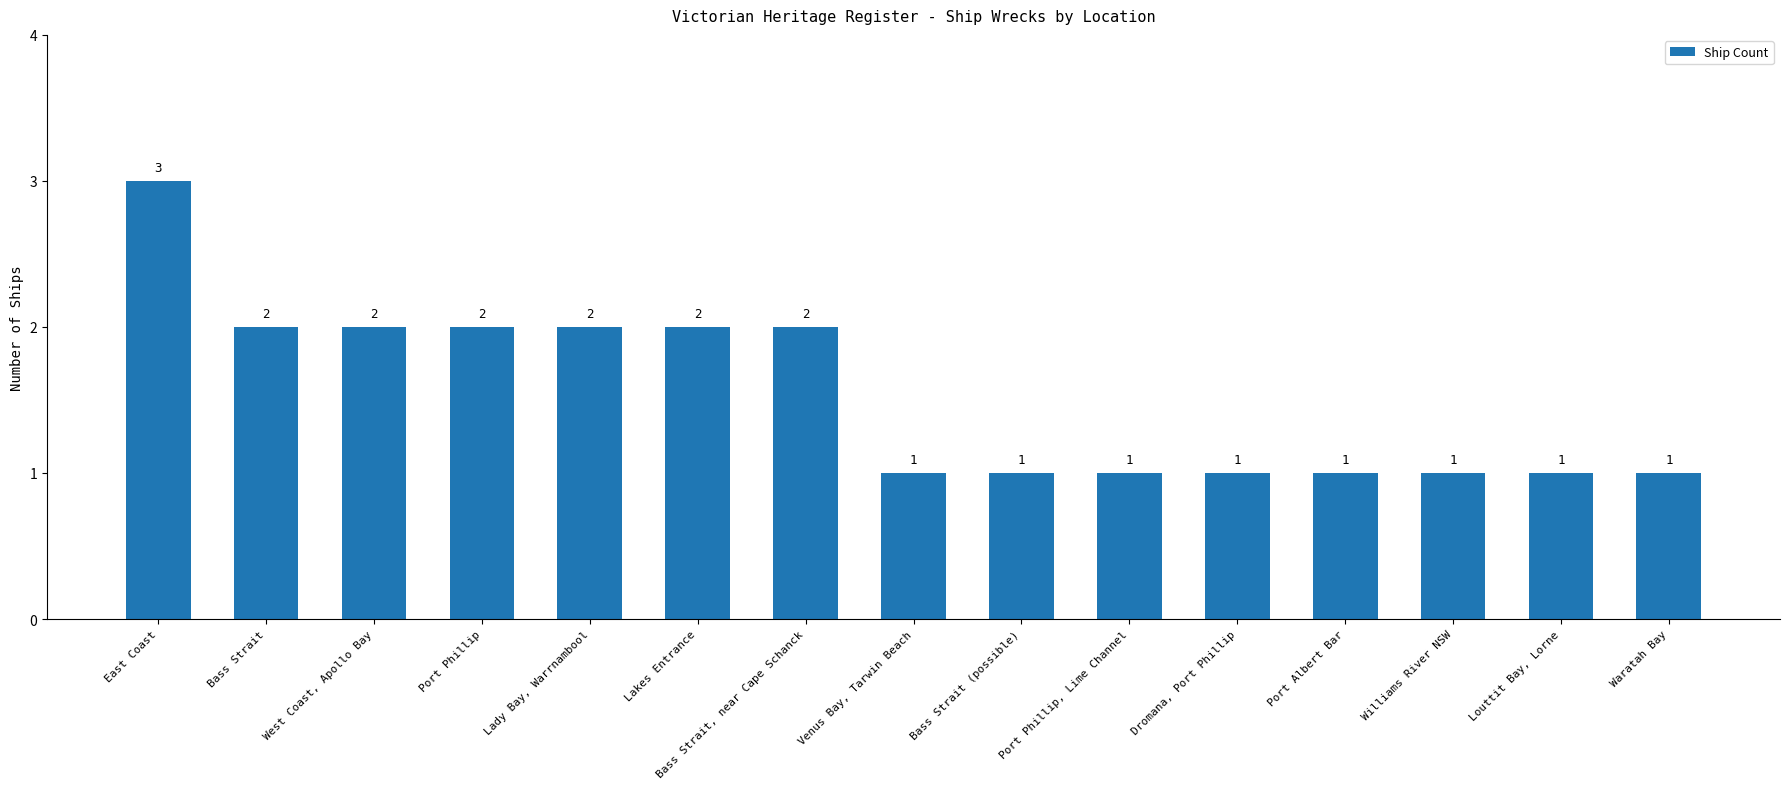

Is it true that the value at Port Albert Bar is 1?

True